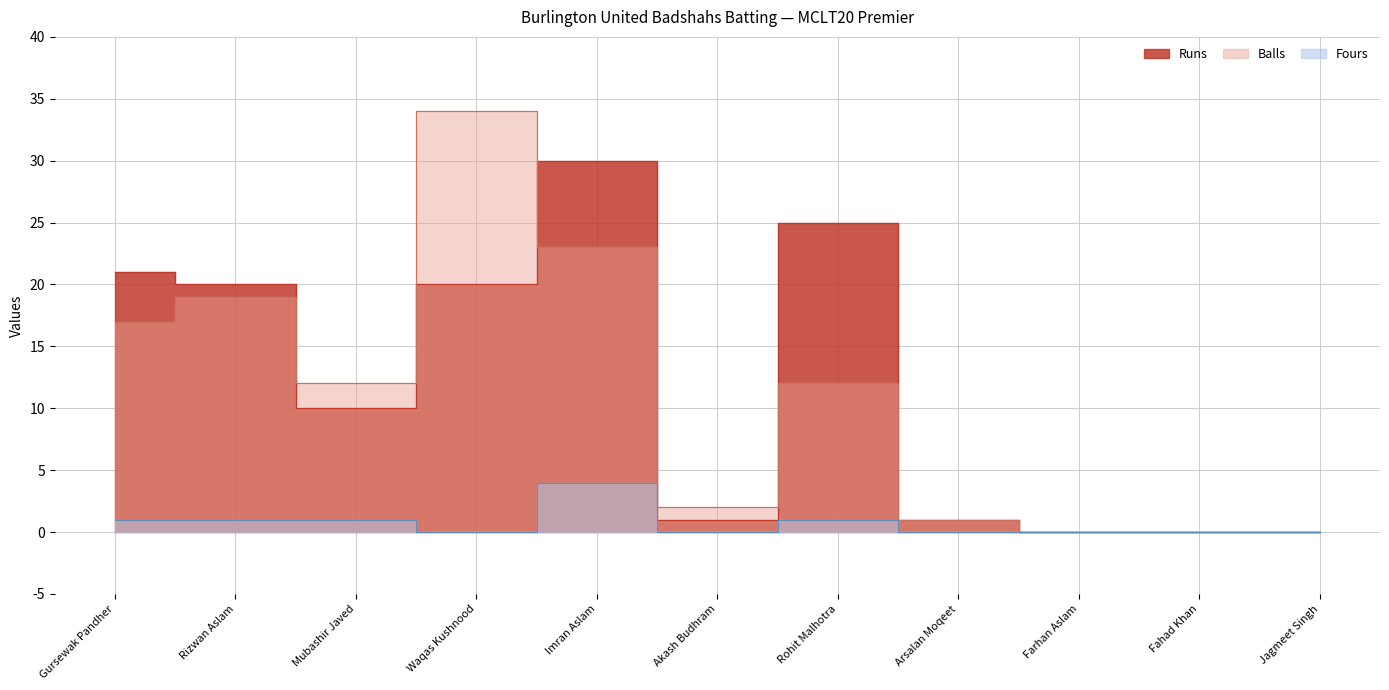

At which category is the sum across all series the highest?

Imran Aslam